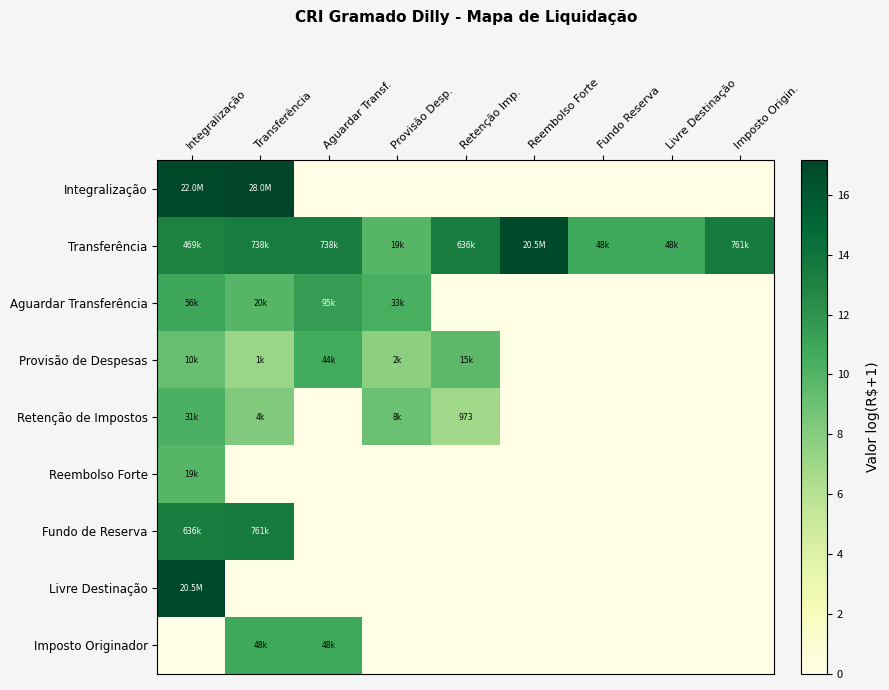

At how many categories does at least one series exceed 5?

9